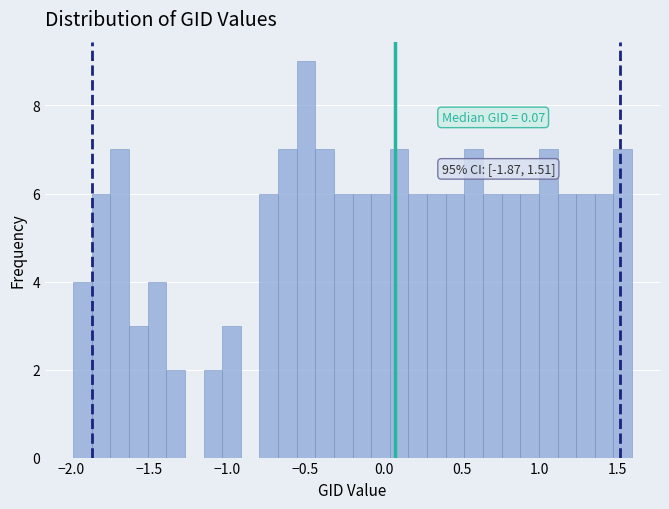

Read against the x-axis, roughly where is the centre of the tallest bar?

-0.50